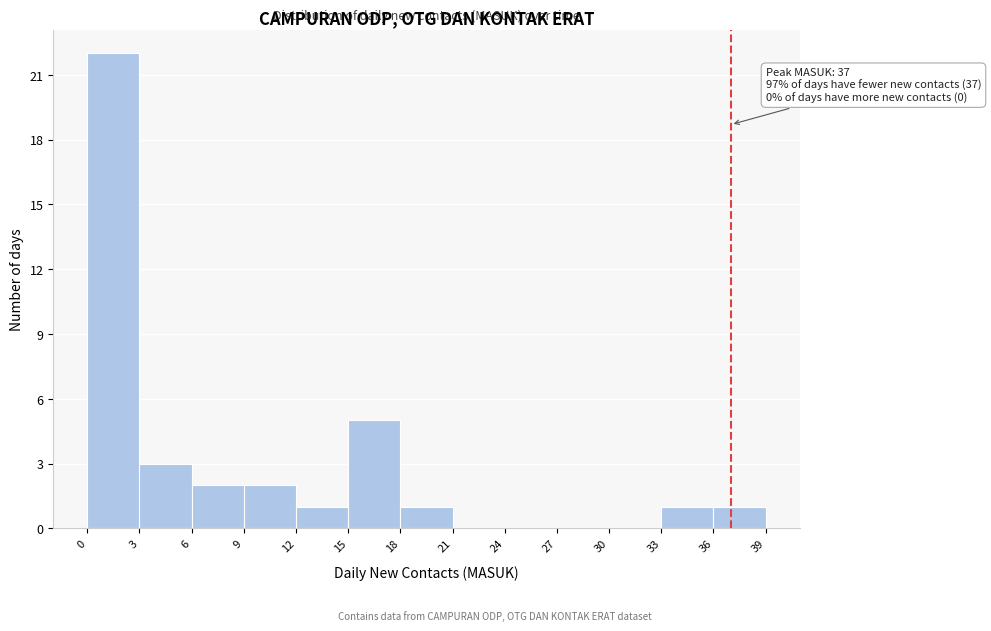

Over which range of the x-axis is the bar tallest?

0 to 3